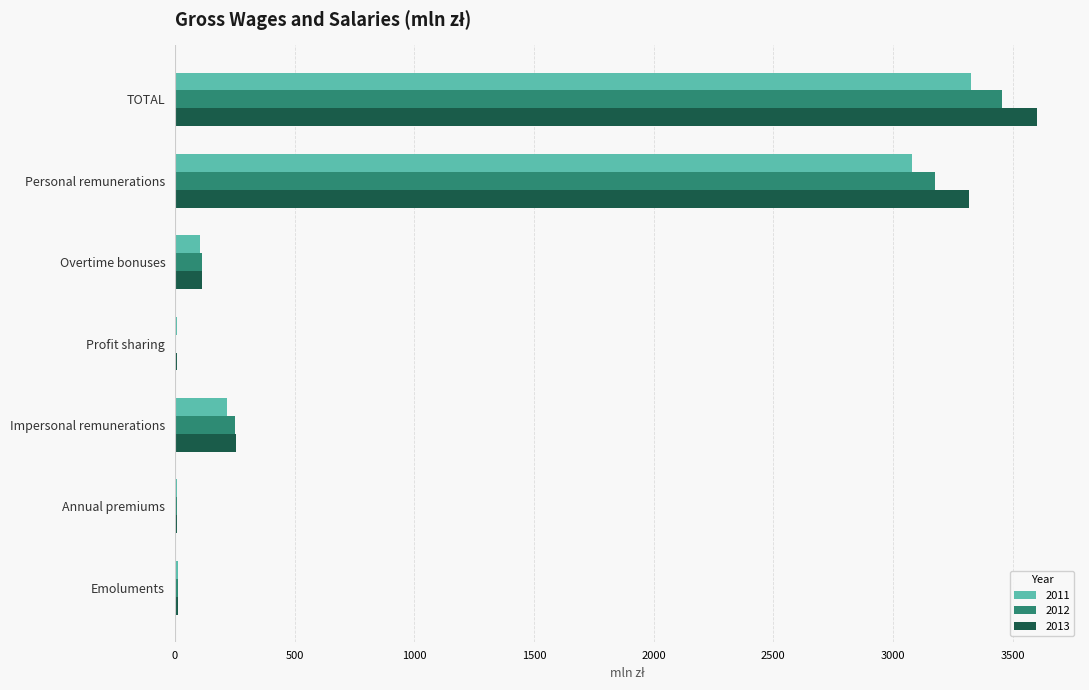

What is the greatest value displayed?

3601.1